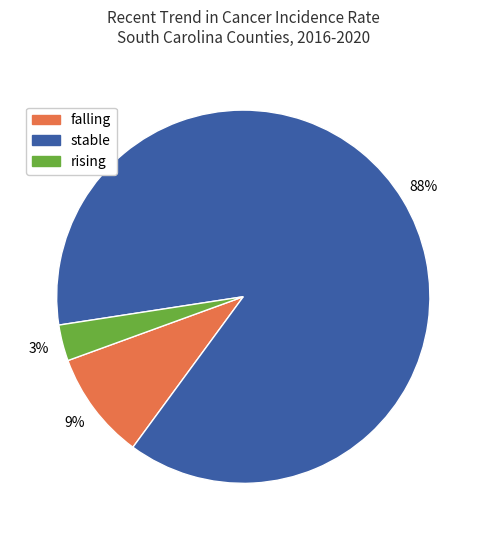

Is it true that stable is 99% of the pie?

False